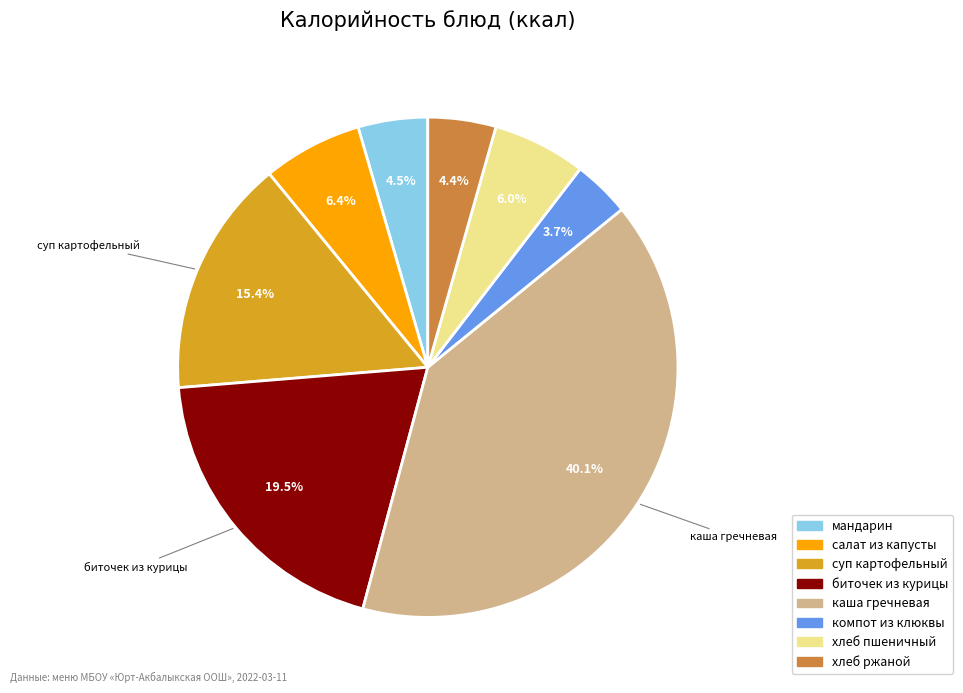

Is there a majority slice in this chart?

No